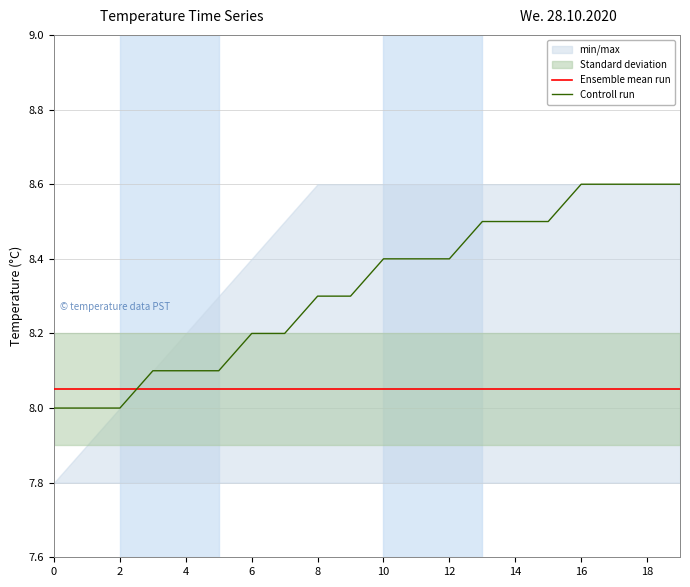

The Controll run series shows 2.4 at 0. True or false?

False